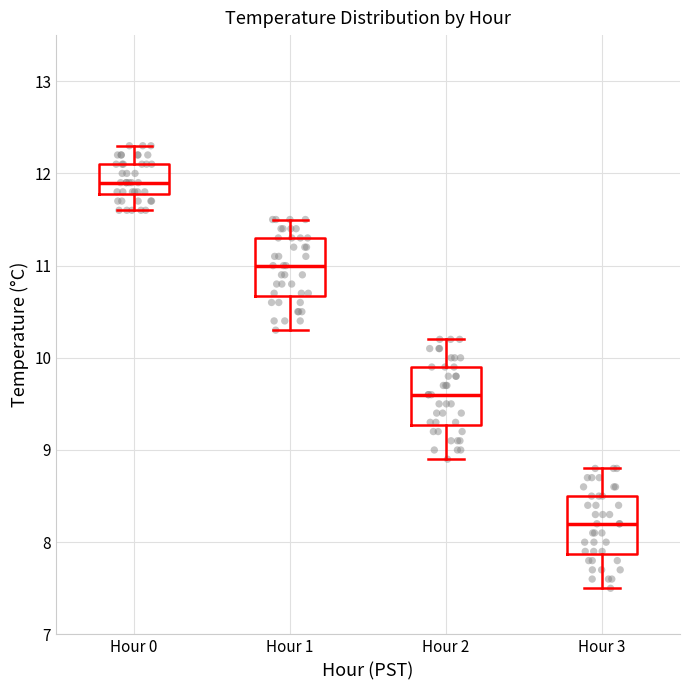

Which box has the highest median line?

Hour 0